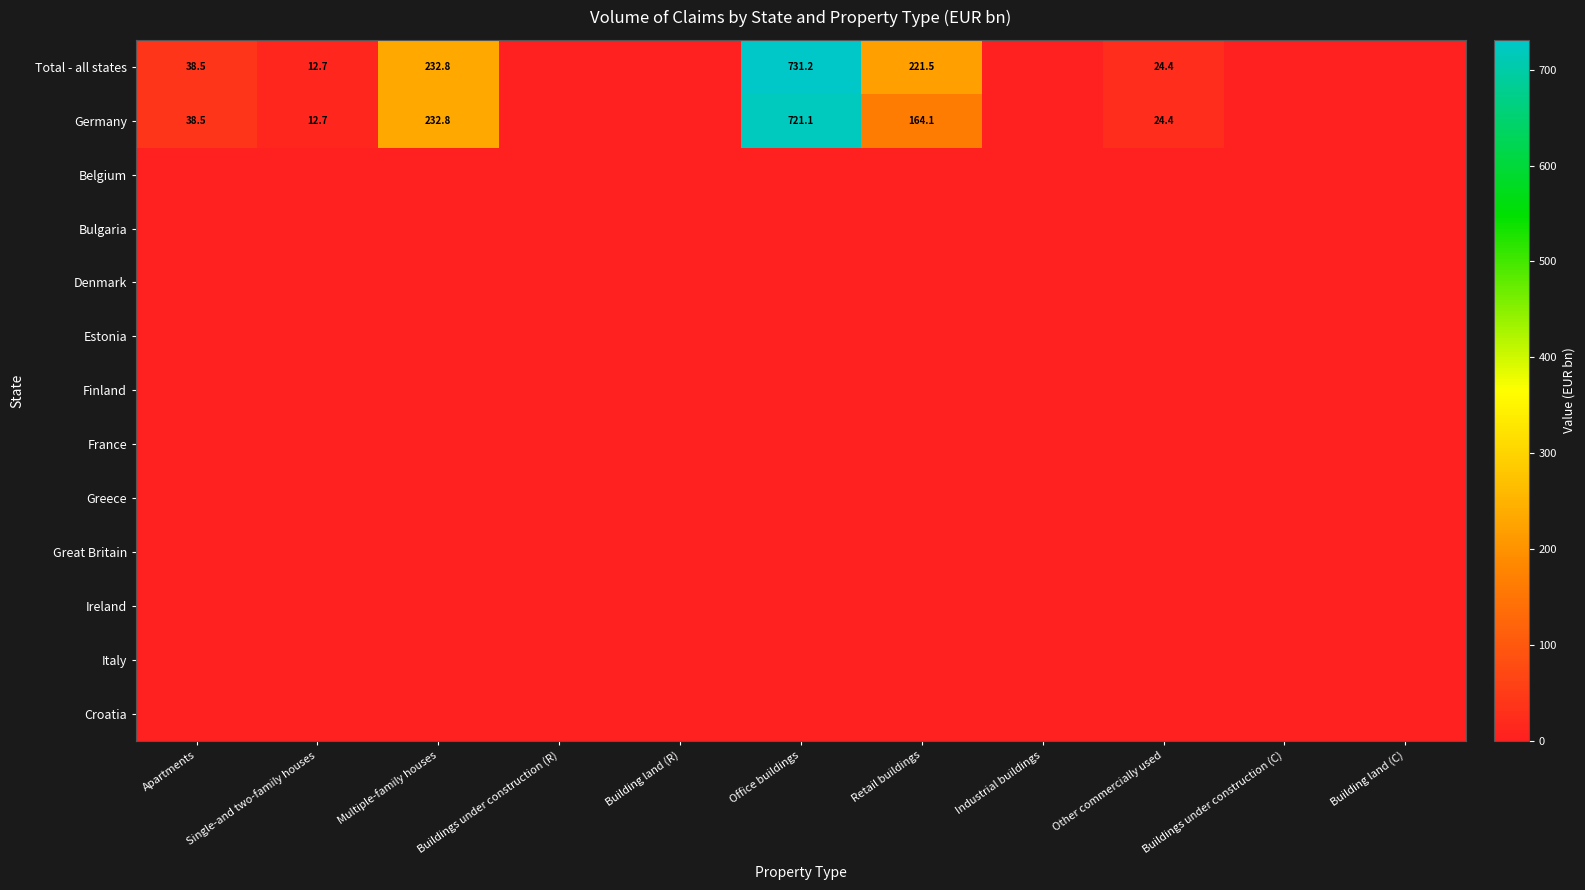

What is the difference between the highest and lowest values at Office buildings?

731.2